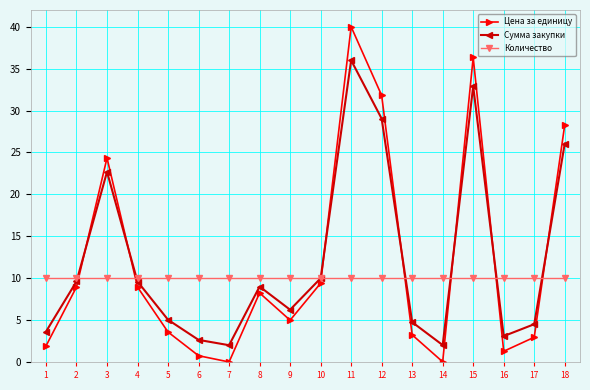

Where does the Цена за единицу series first go above 8?

2